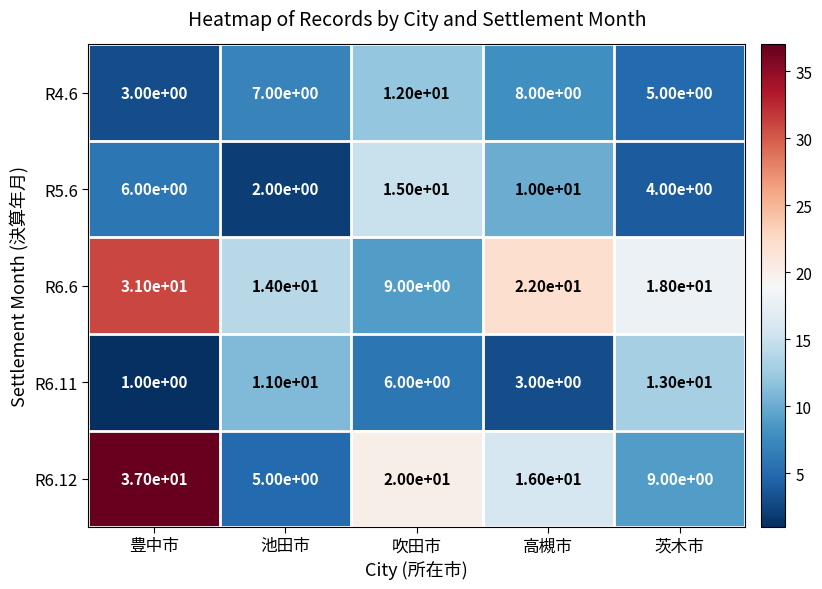

At which label does R6.6 reach its minimum?

吹田市